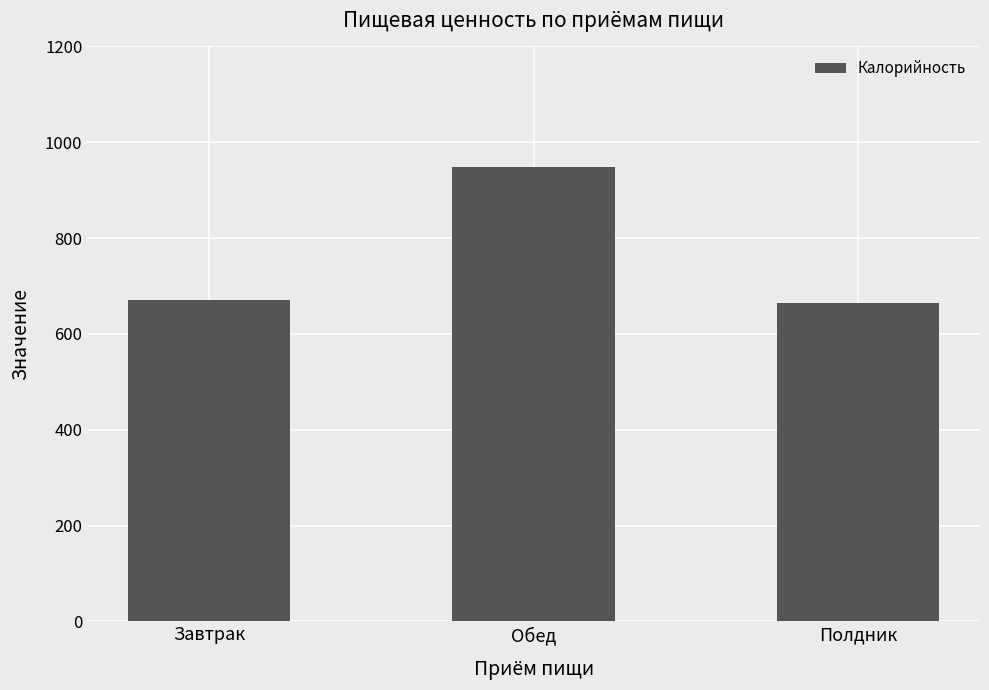

Approximately how many times larger is the value at Обед compared to Завтрак?

1.4